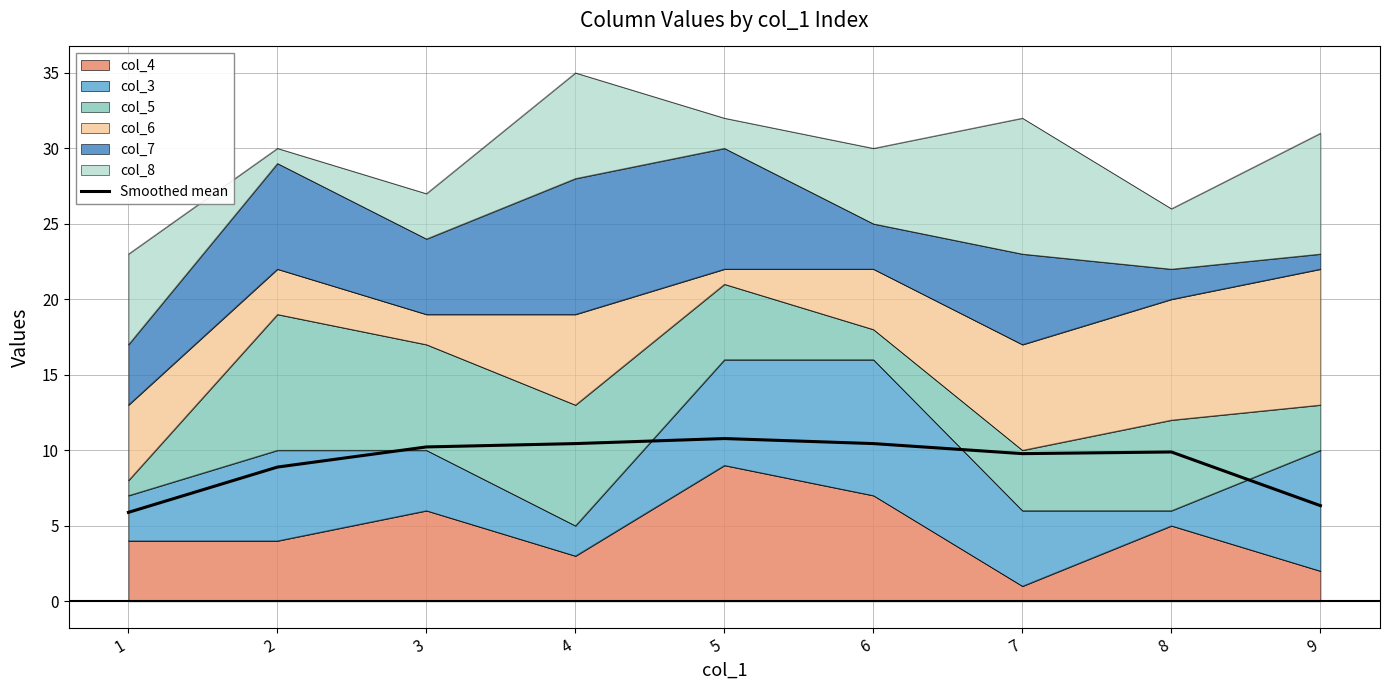

The value at 5 is 10.8. True or false?

True